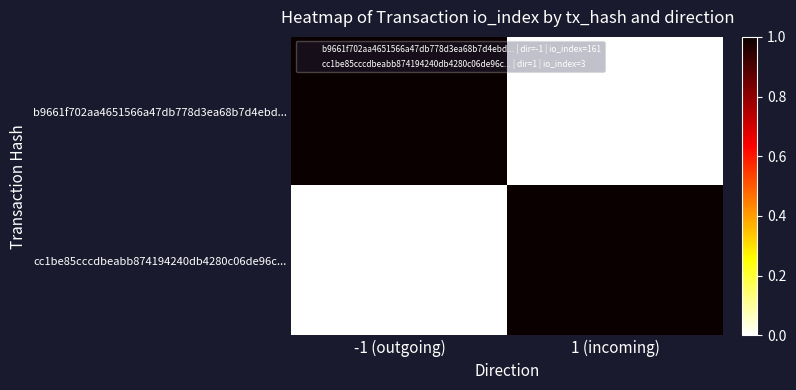

What is the spread (max minus min) of values at -1 (outgoing)?

1